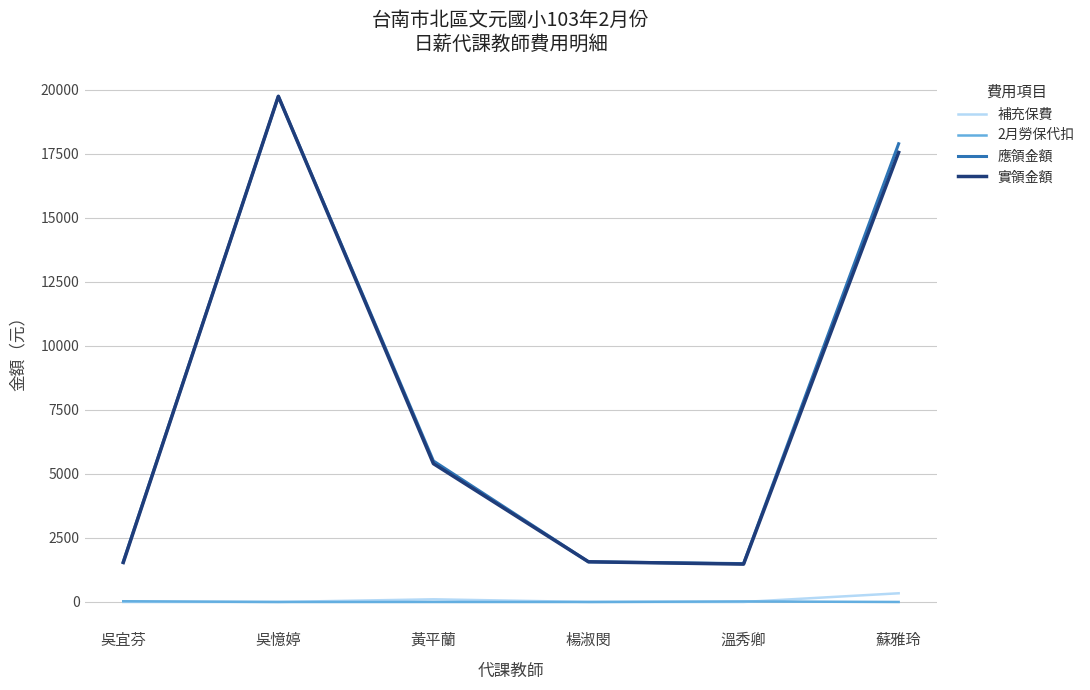

Rank the series at 蘇雅玲 from highest to lowest value.

應領金額, 實領金額, 補充保費, 2月勞保代扣